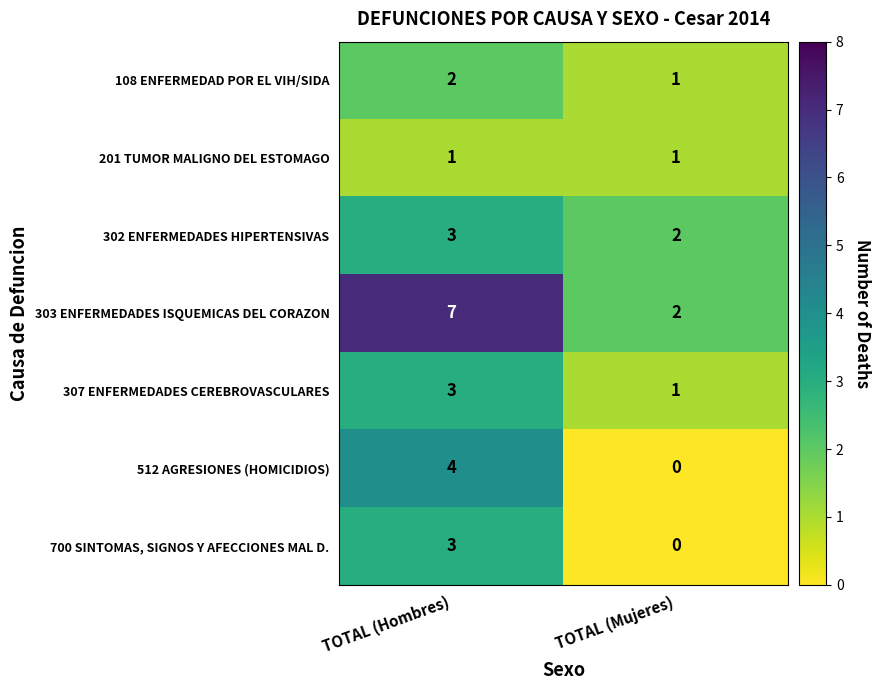

What is the approximate value of 307 ENFERMEDADES CEREBROVASCULARES at TOTAL (Hombres)?

3